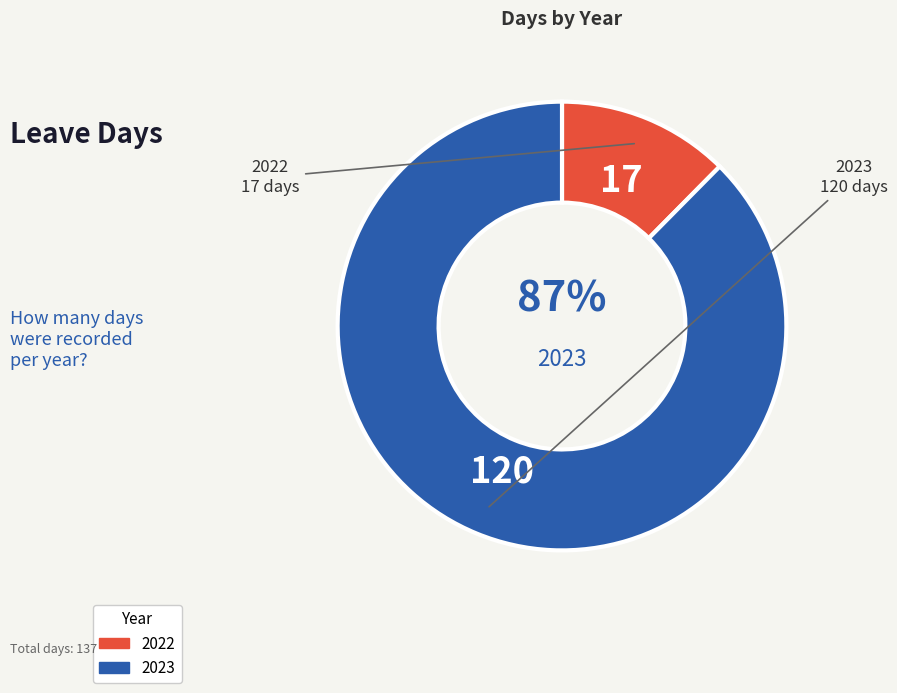

Which category has the biggest portion of the pie?

2023